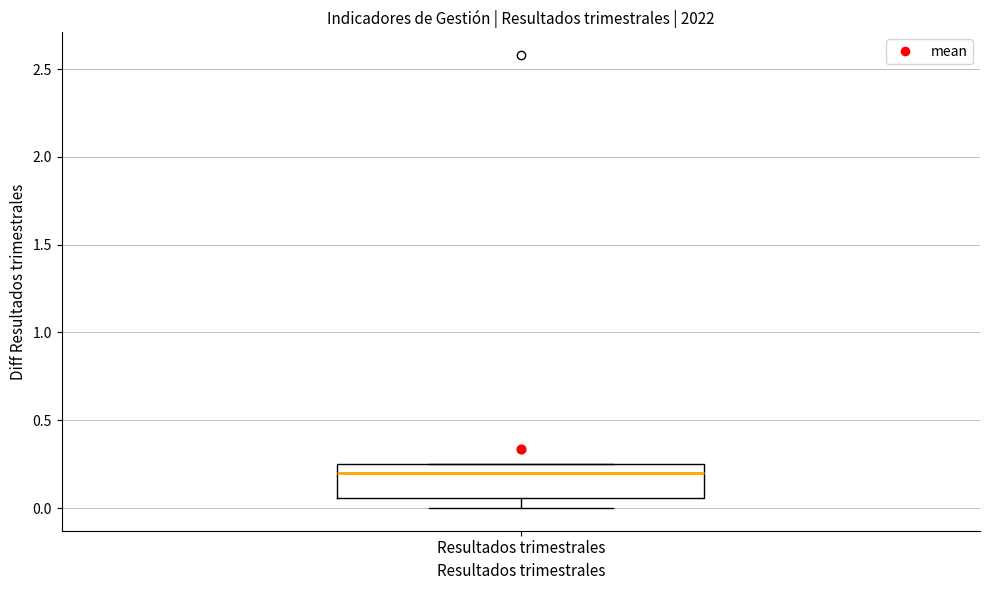

Read this box plot against the y-axis: the position of the median line, the range covered by the box, and the ends of both whiskers. The values are not printed on the chart, so give them approximately, as read against the axis.

median 0.20, box 0.05 to 0.25, whiskers 0.00 to 0.25